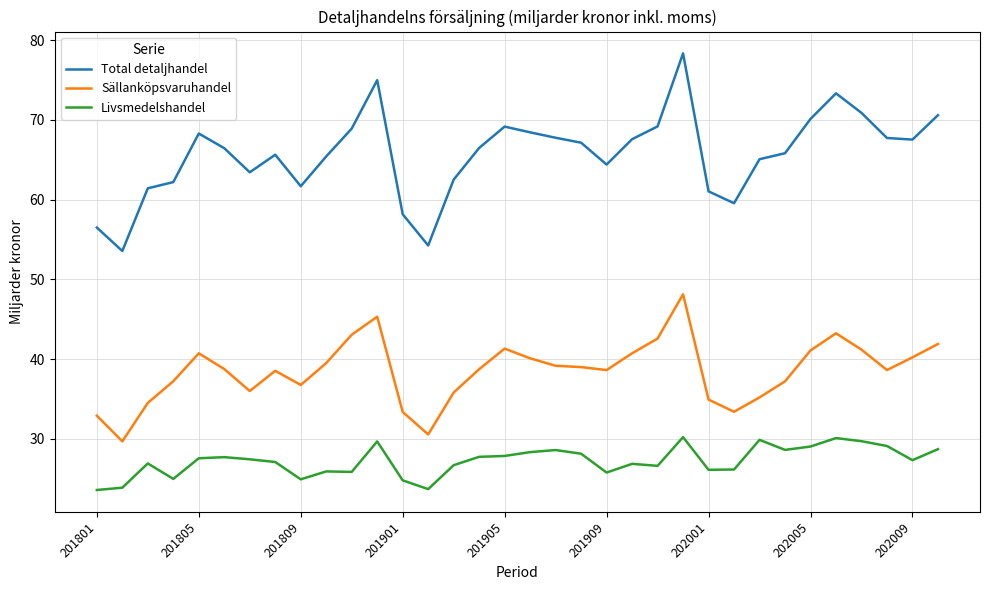

Which series has the largest total across all categories?

Total detaljhandel